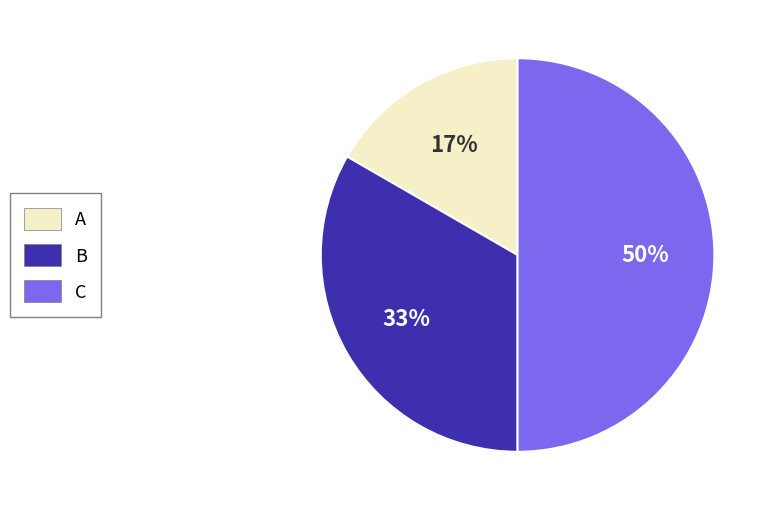

True or false: A accounts for 28% of the total.

False